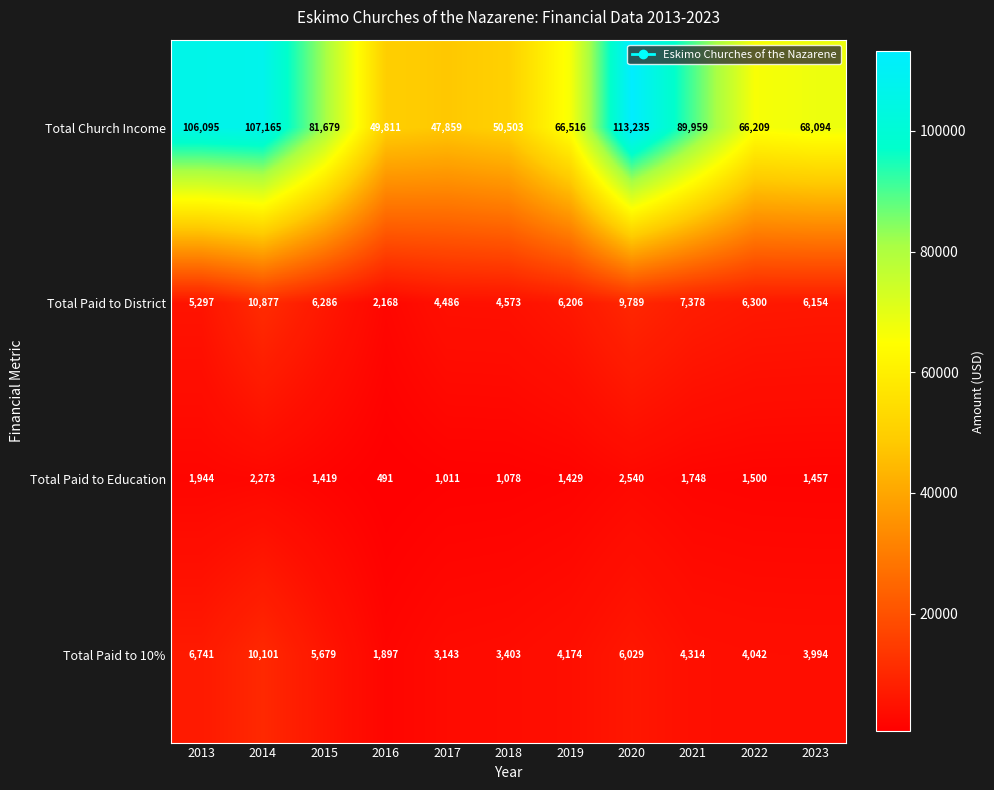

What is the approximate value of Total Paid to District at 2020, to the nearest 100?

9800